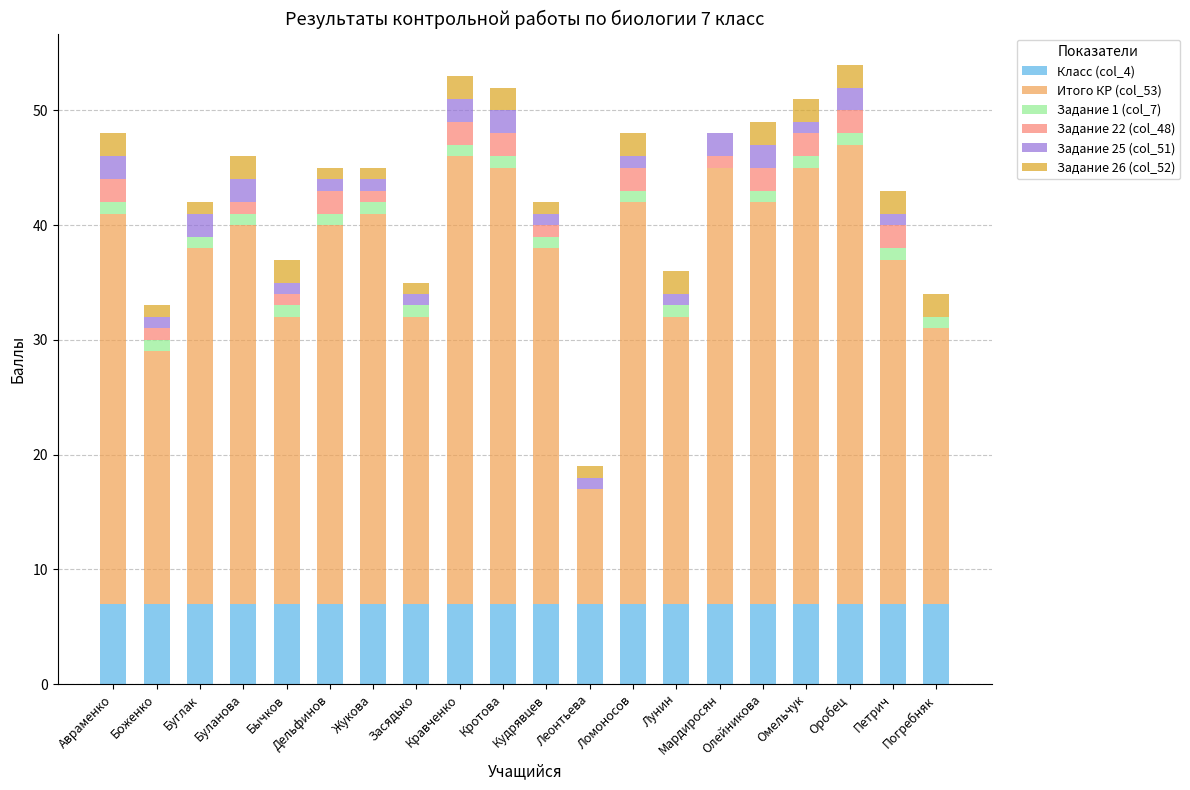

Are the bars grouped side by side (vs. stacked)?

No